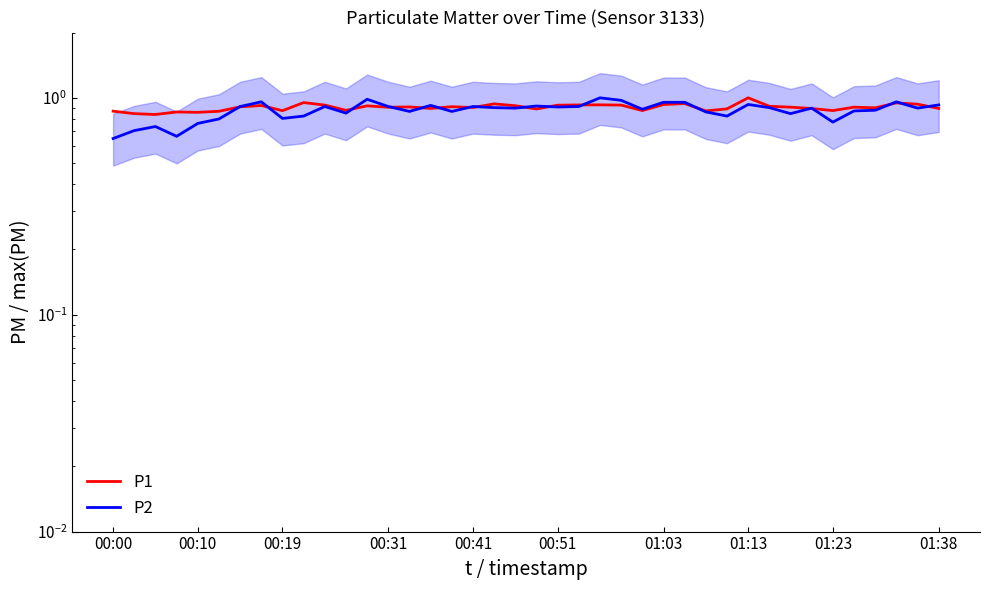

What is the difference between the P2 values at 35 and 00:10?

0.2